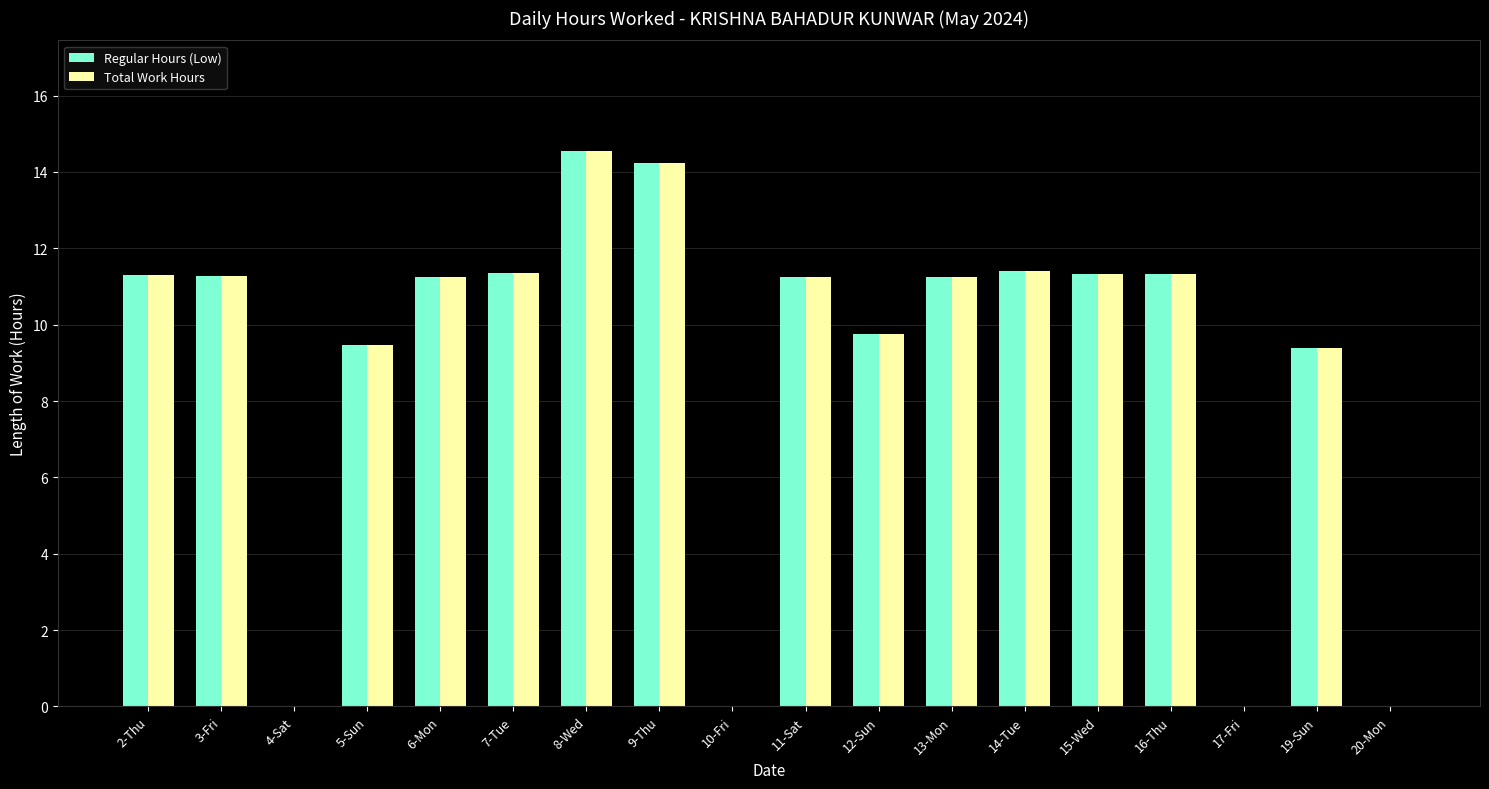

What is the sum of the Regular Hours (Low) values at 16-Thu and 17-Fri?

11.3